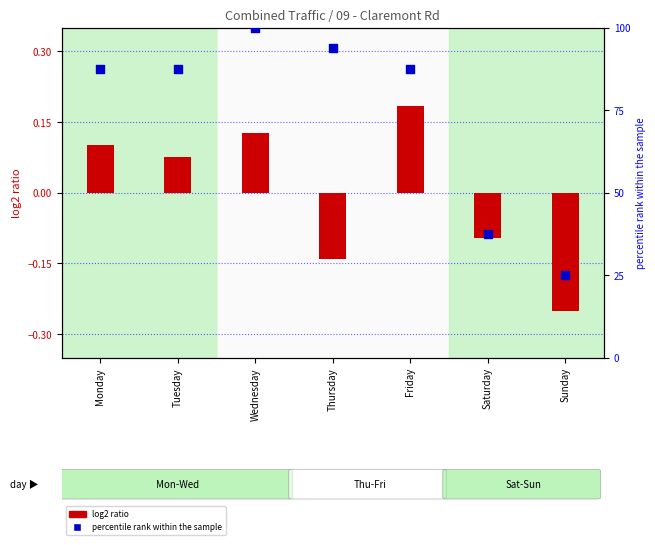

Which series has the largest Y range (max minus min)?

percentile rank within the sample